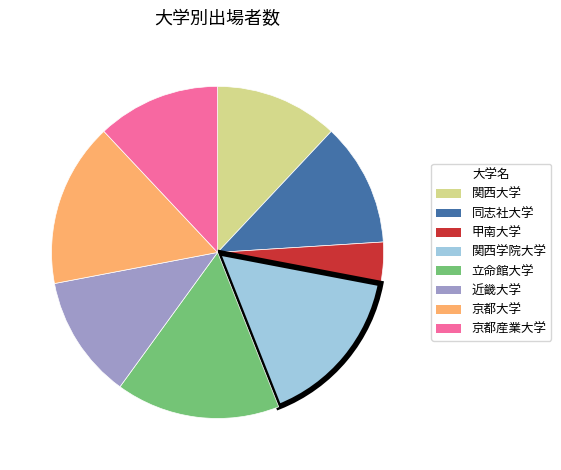

Is the sum of 京都産業大学 and 関西大学 greater than half?

No